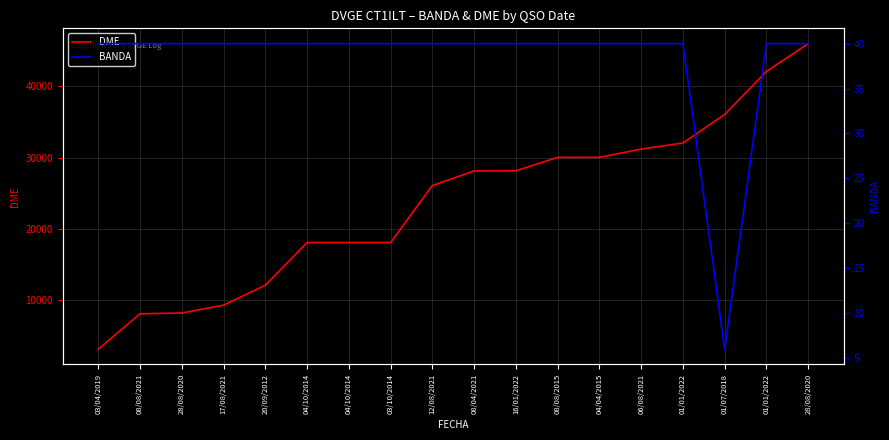

What are all the series names shown in the legend?

DME, BANDA